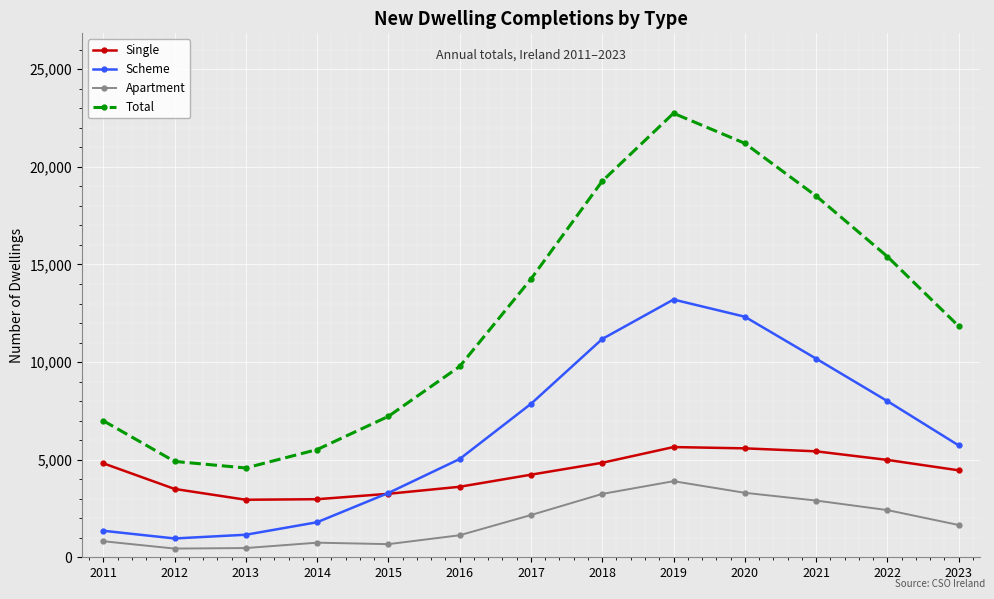

Where is Single nearest to the value 4296?

2017